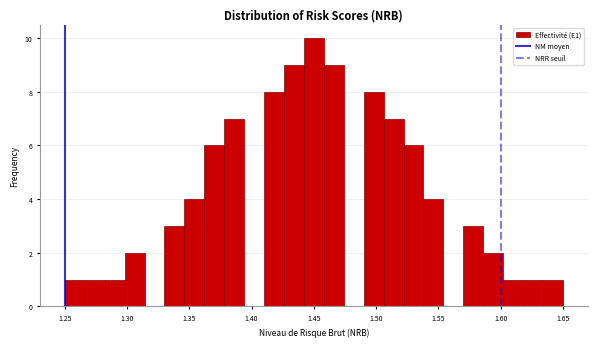

Read against the x-axis, roughly where is the centre of the tallest bar?

1.450